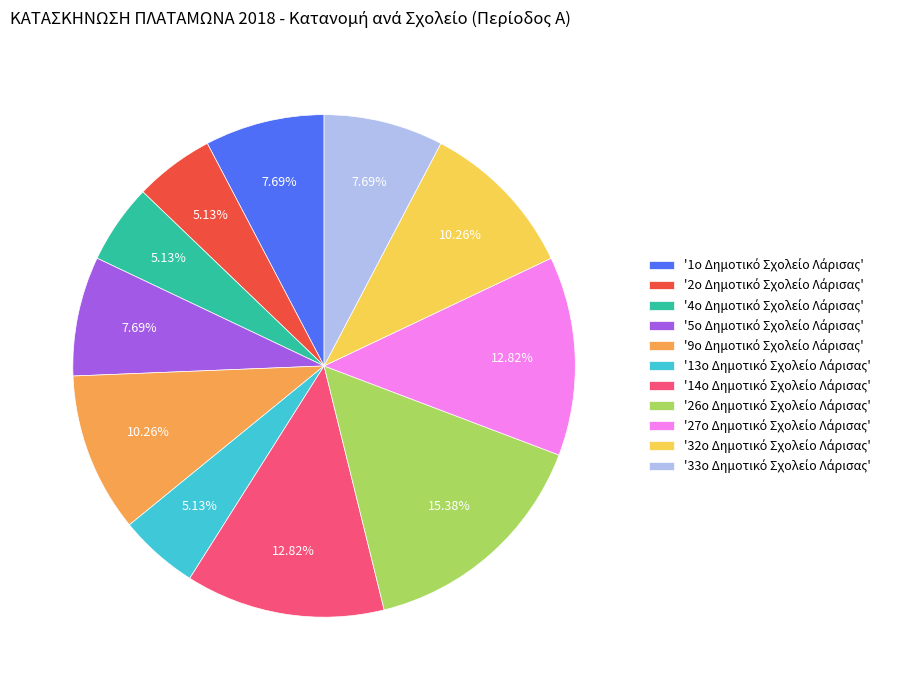

Is there a majority slice in this chart?

No